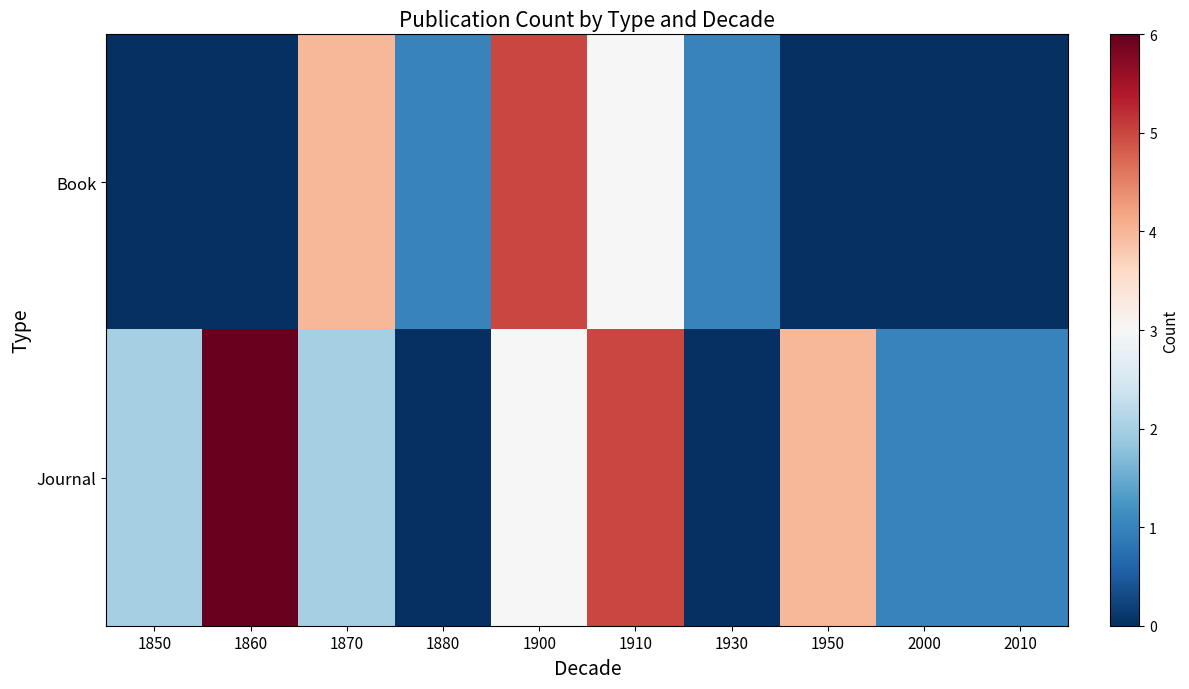

Which series has the widest spread of values?

Journal